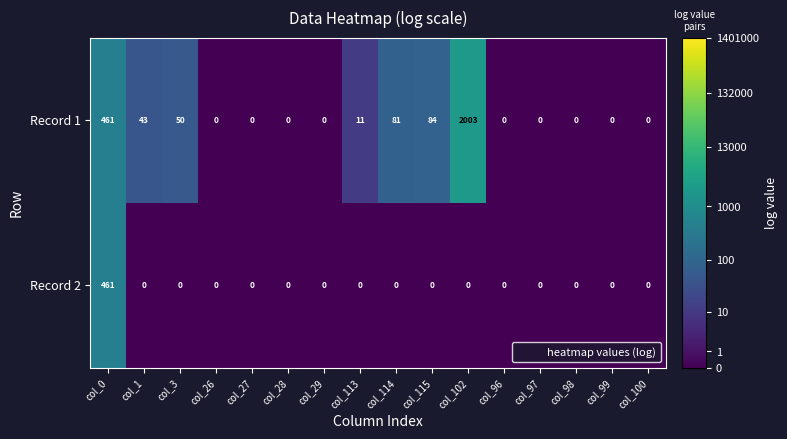

What is the spread (max minus min) of values at col_114?

81